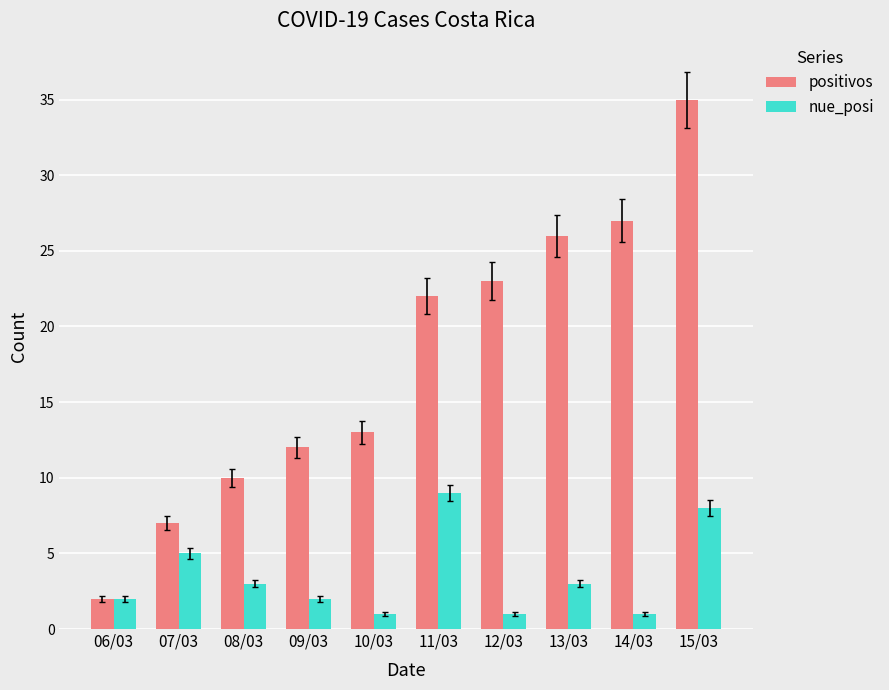

Where does the nue_posi series first go above 3?

07/03